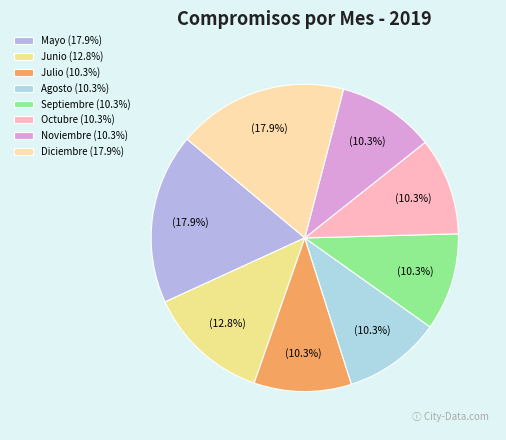

To the nearest percent, what percentage of the pie is Septiembre?

10%